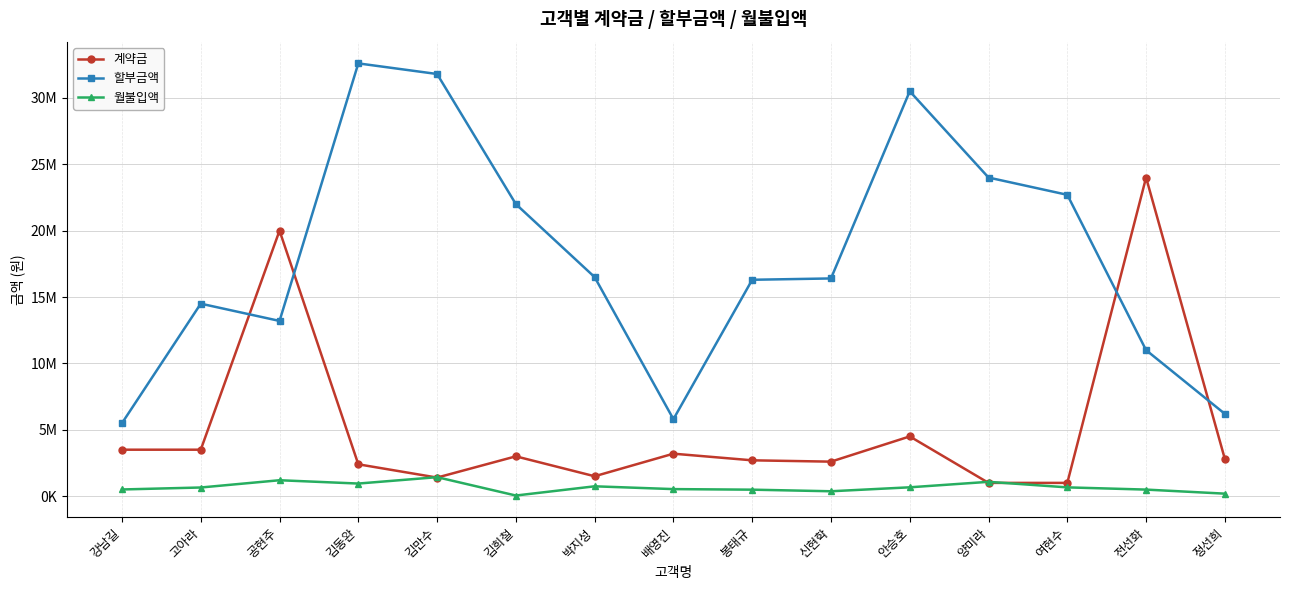

What is the average value of the 계약금 series?

5140000